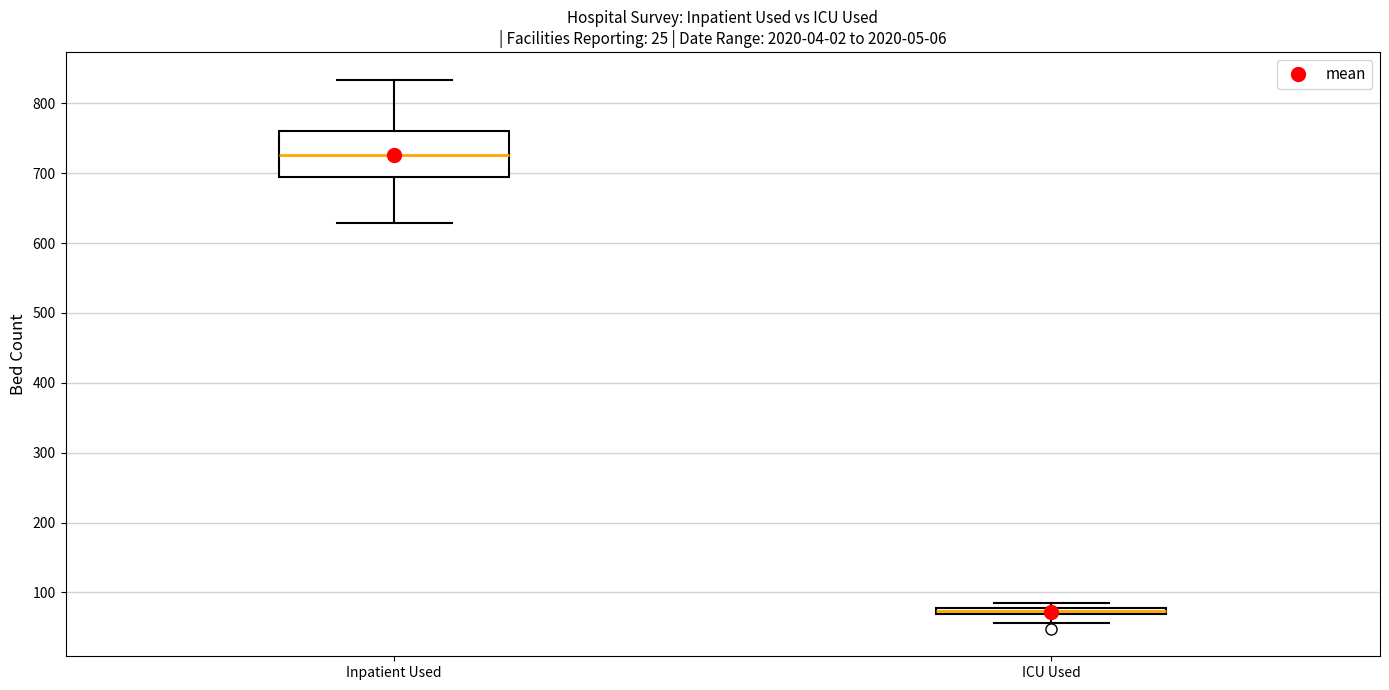

Where does the lower whisker of the box for Inpatient Used end on the y-axis? The values are not printed on the chart, so give them approximately, as read against the axis.

630